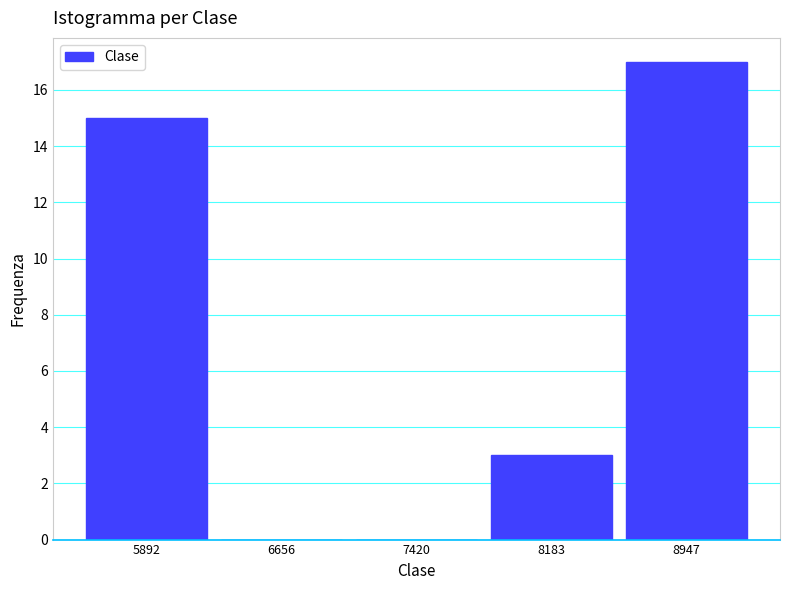

Over which range of the x-axis is the bar tallest?

8600 to 9300